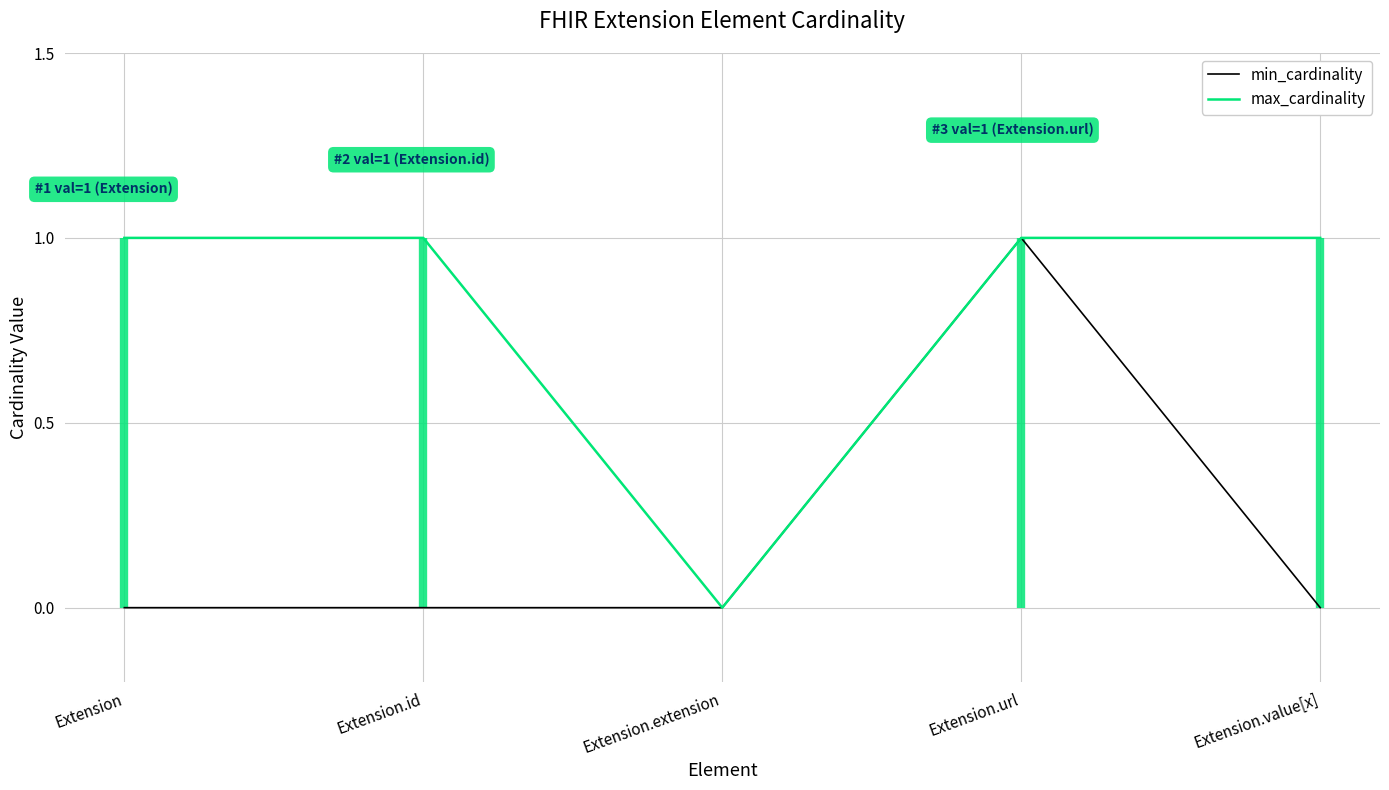

What is the total value across all series at Extension.value[x]?

1